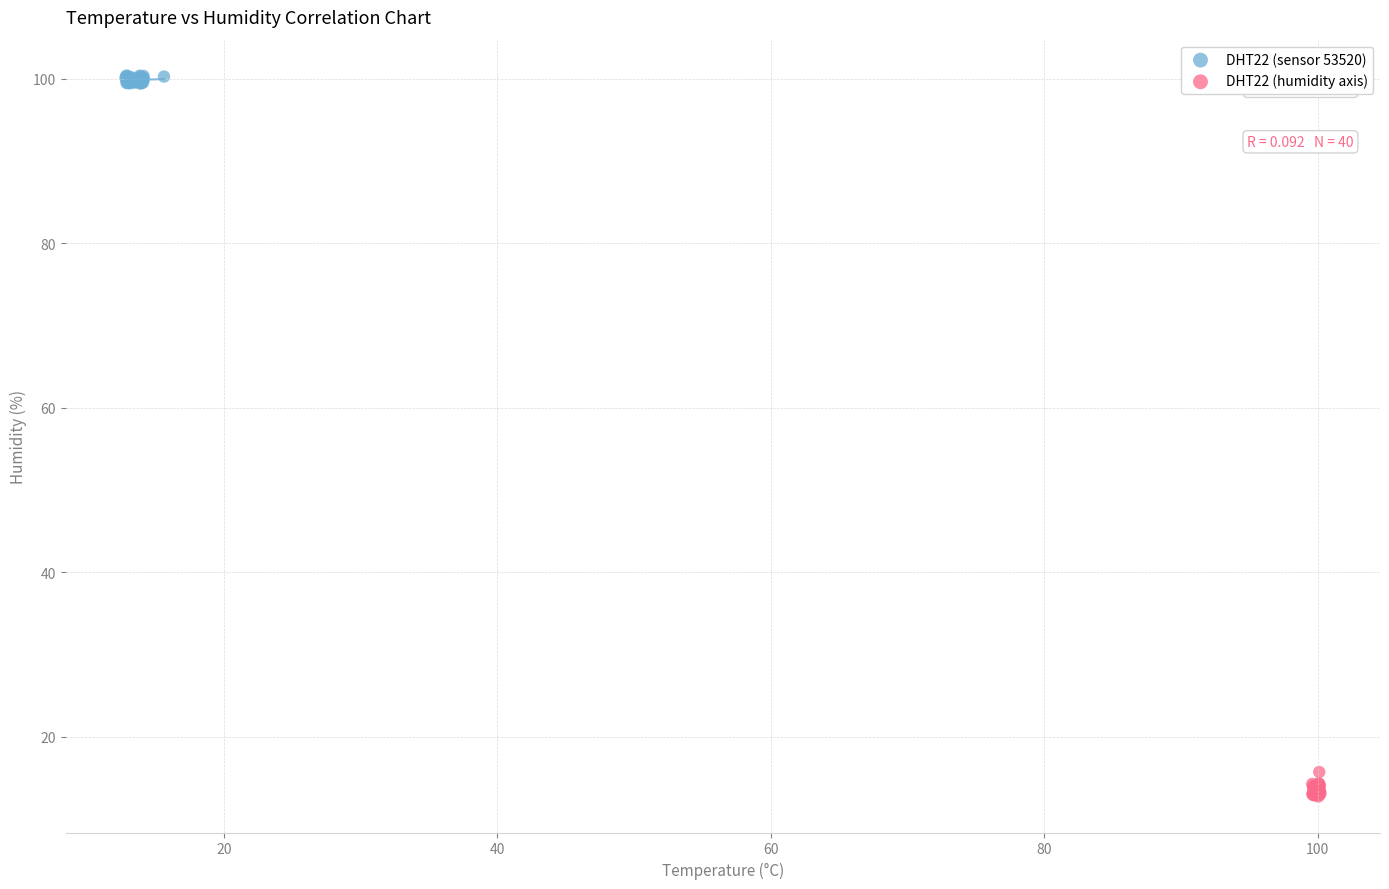

Which series reaches the minimum Y coordinate?

DHT22 (humidity axis)